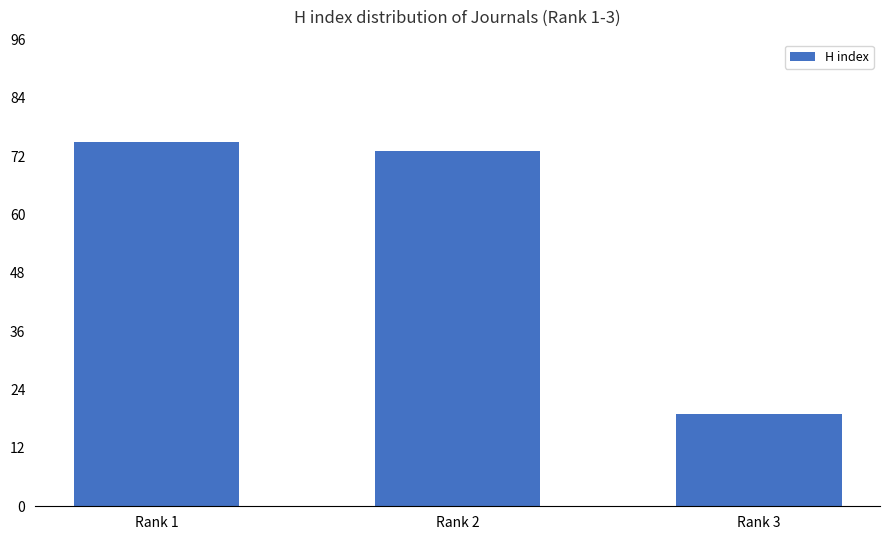

What is the difference between the maximum and second lowest values?

2